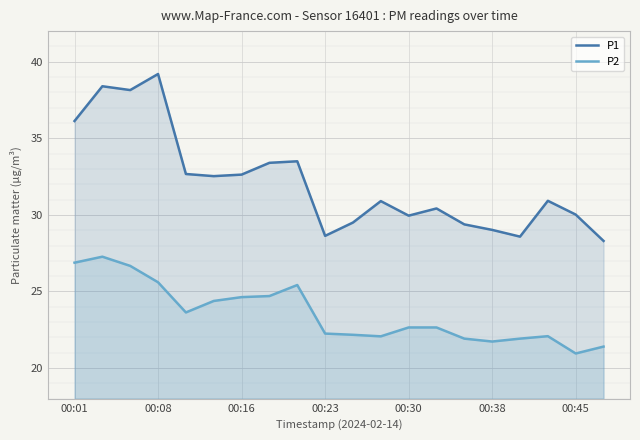

What is the total value across all series at 00:01?

63.0